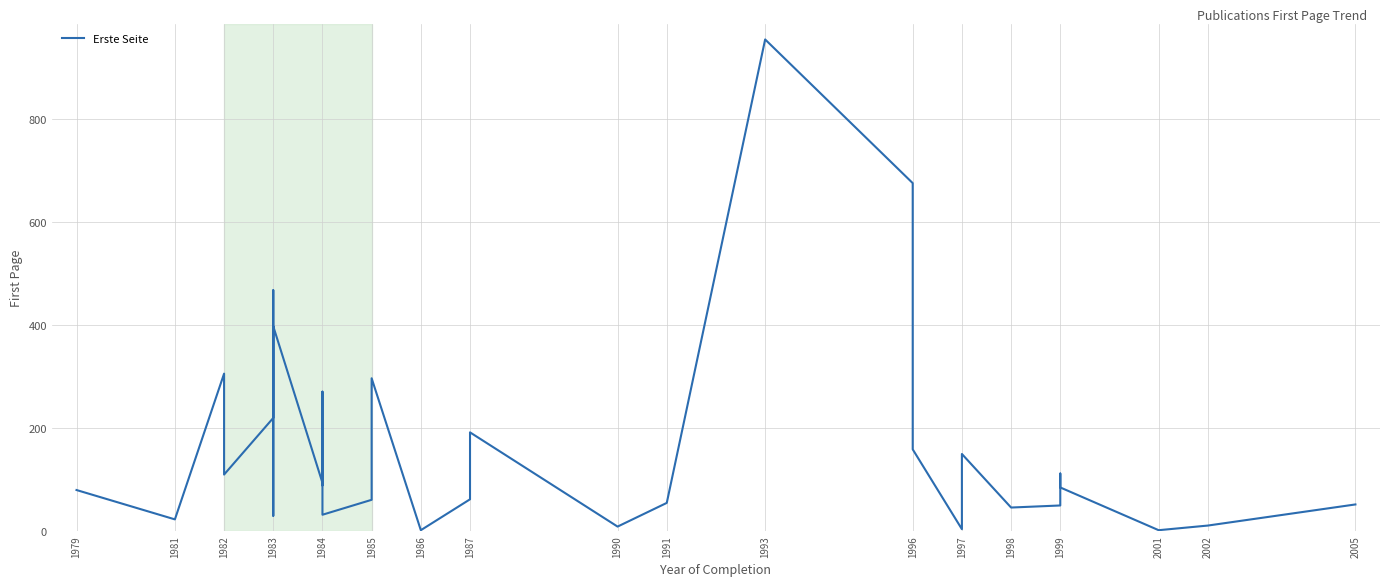

Where does the data first go above 88?

1982